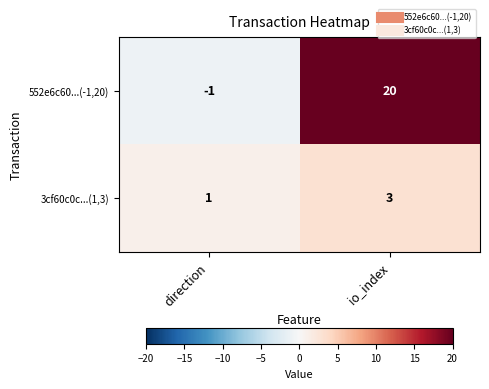

What is the total value across all series at io_index?

23